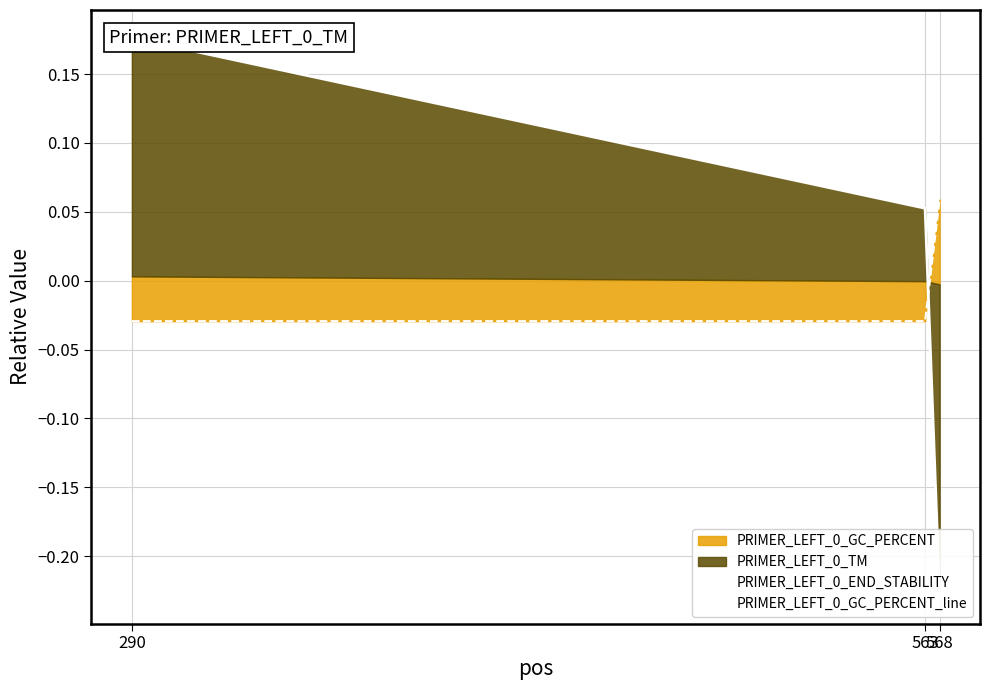

At which category does the chart reach its minimum across all series?

568